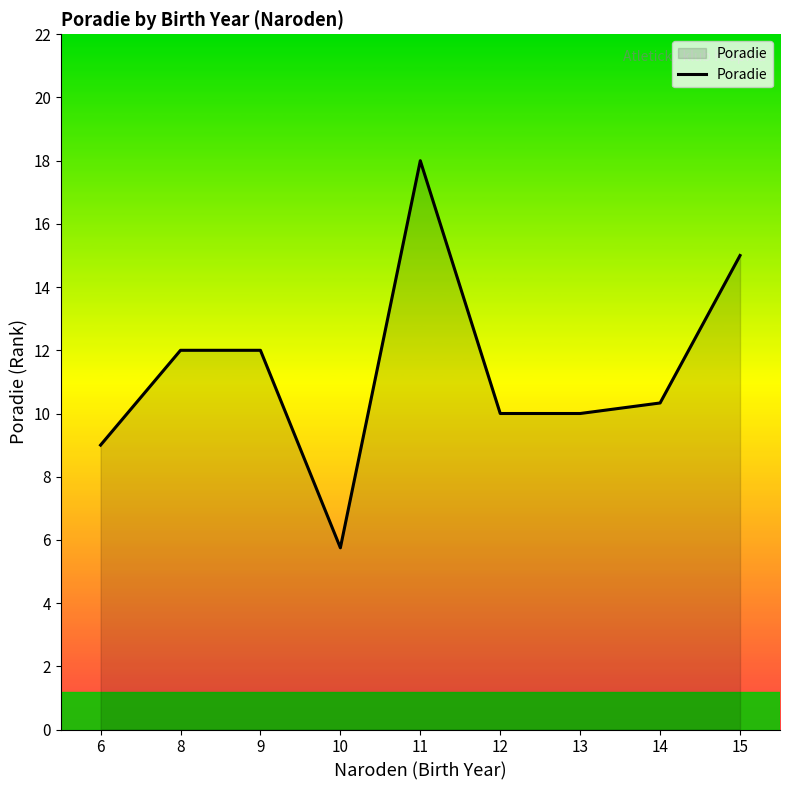

What is the greatest value displayed?

18.0